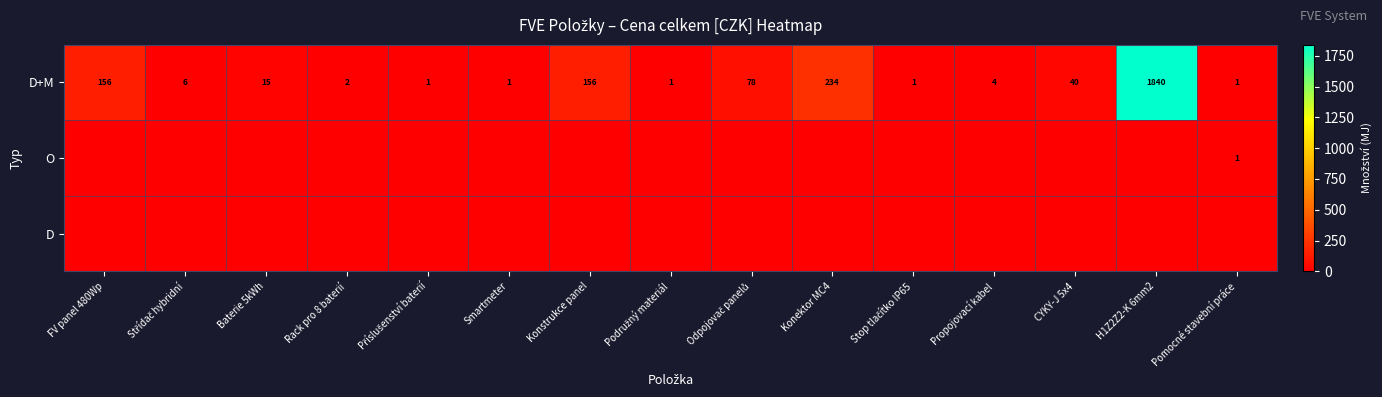

What is the total value across all series at Příslušenství baterií?

1